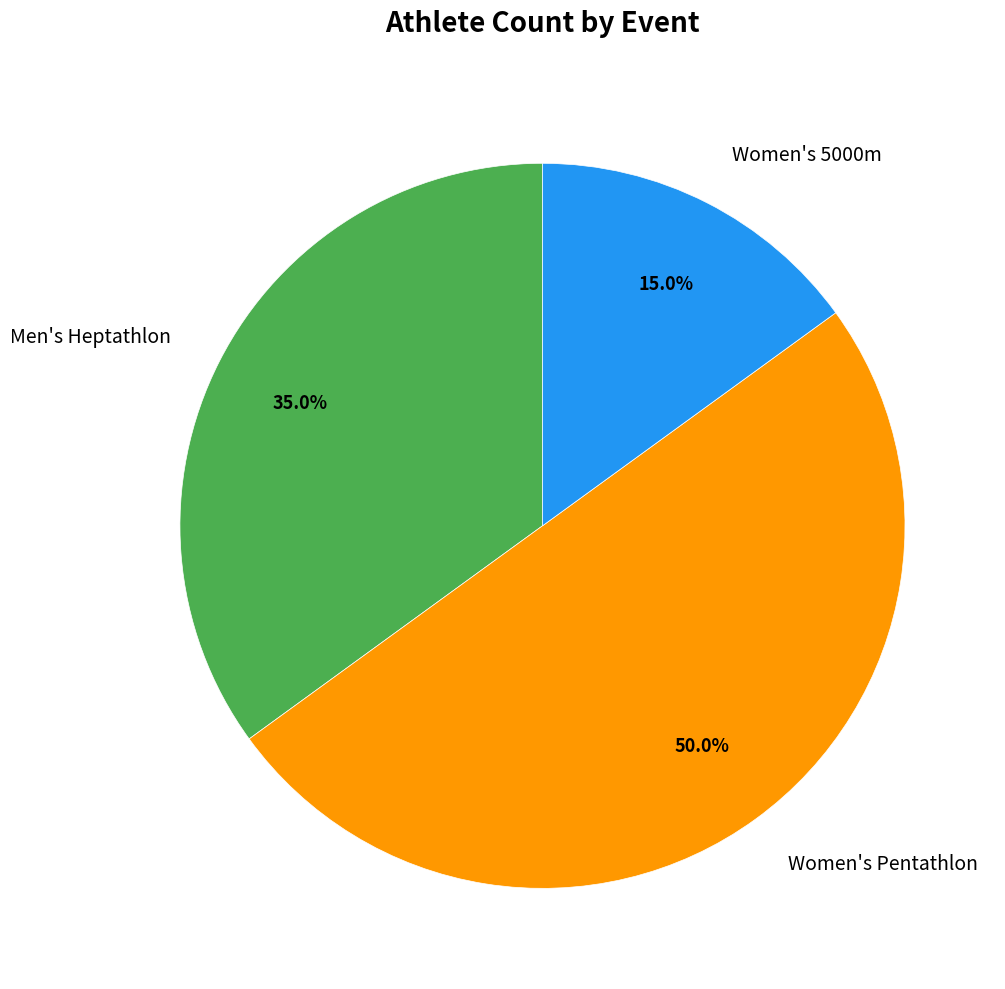

Between Women's Pentathlon and Women's 5000m, which is larger?

Women's Pentathlon